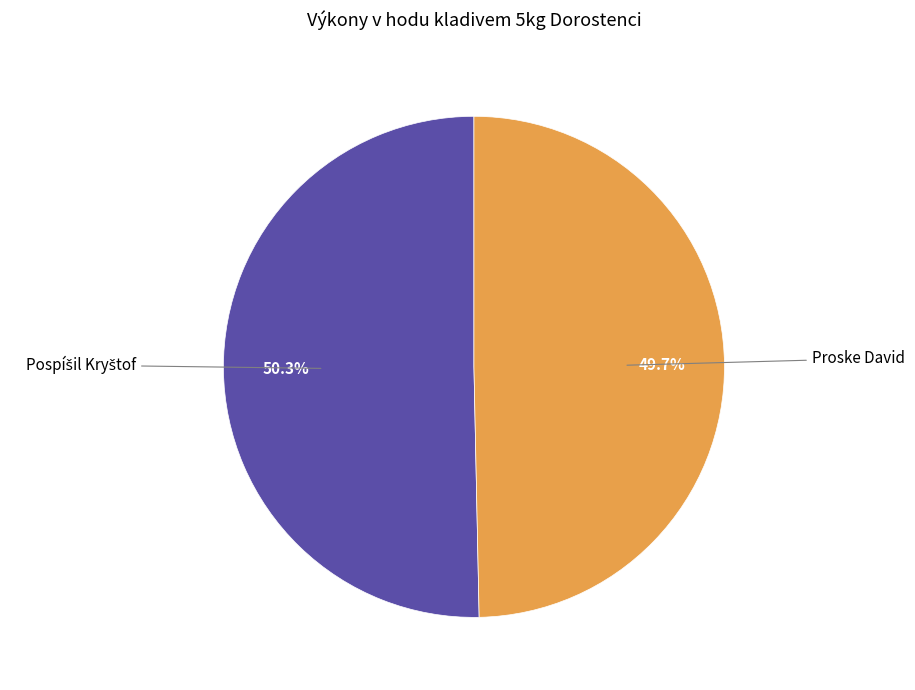

Does any single category account for the majority?

Yes